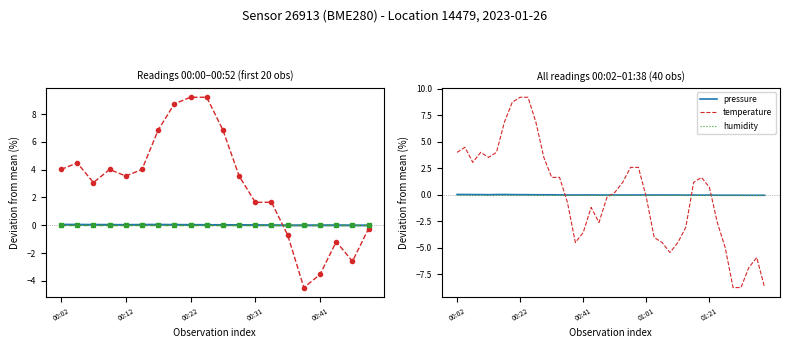

Which series has the largest range (max minus min)?

temperature